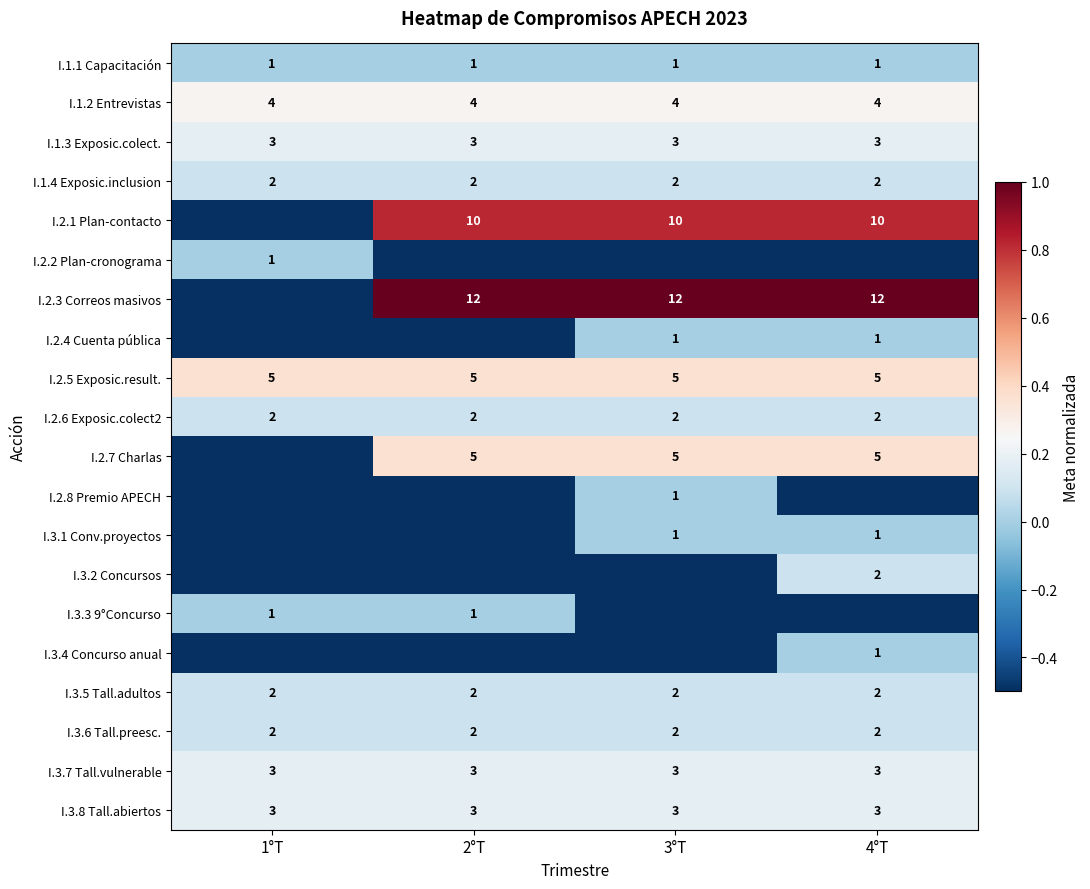

The I.3.4 Concurso anual series shows 0.4 at 4°T. True or false?

False